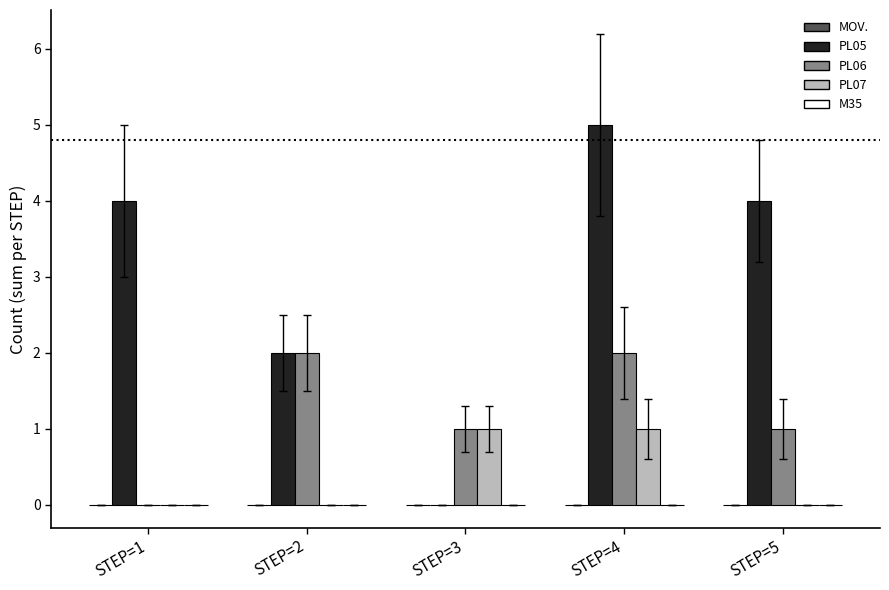

Which series has the largest total across all categories?

PL05